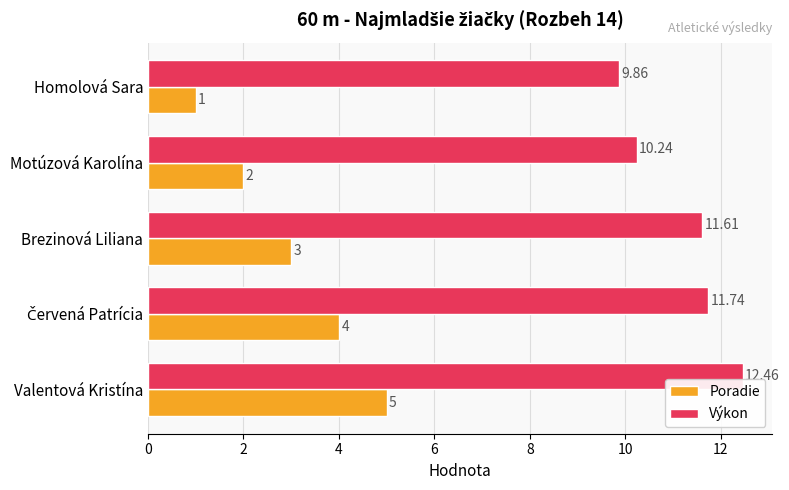

What is the smallest value displayed?

1.0